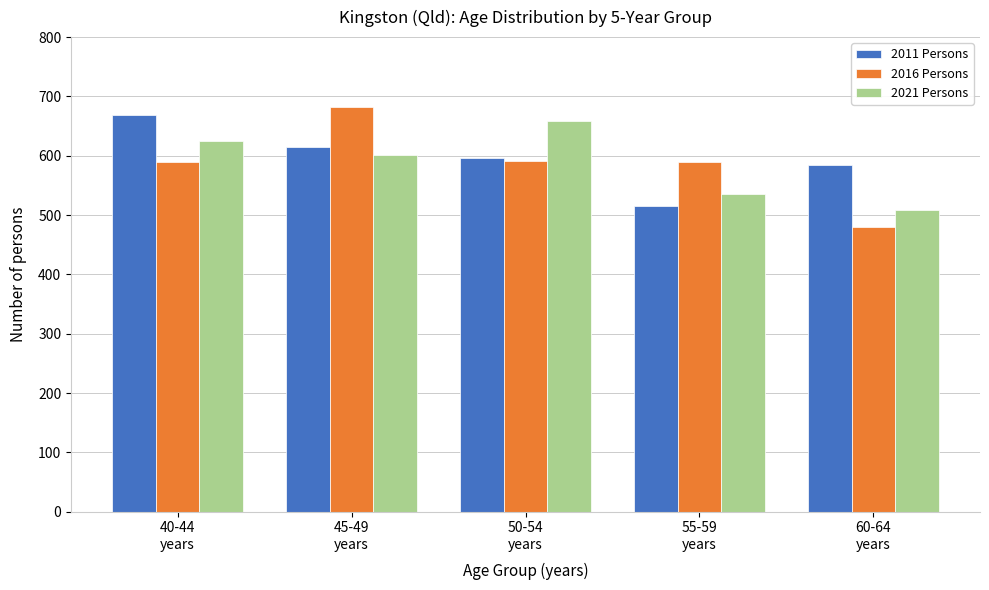

What is the difference between the maximum and minimum values in the 2021 Persons series?

150